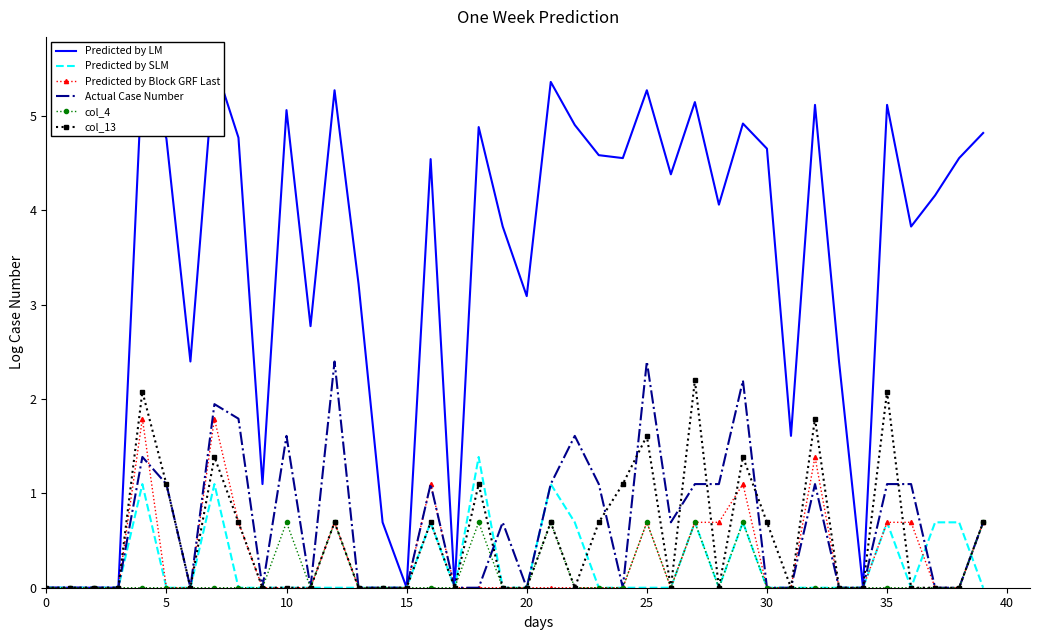

How many data points does each series have?

40